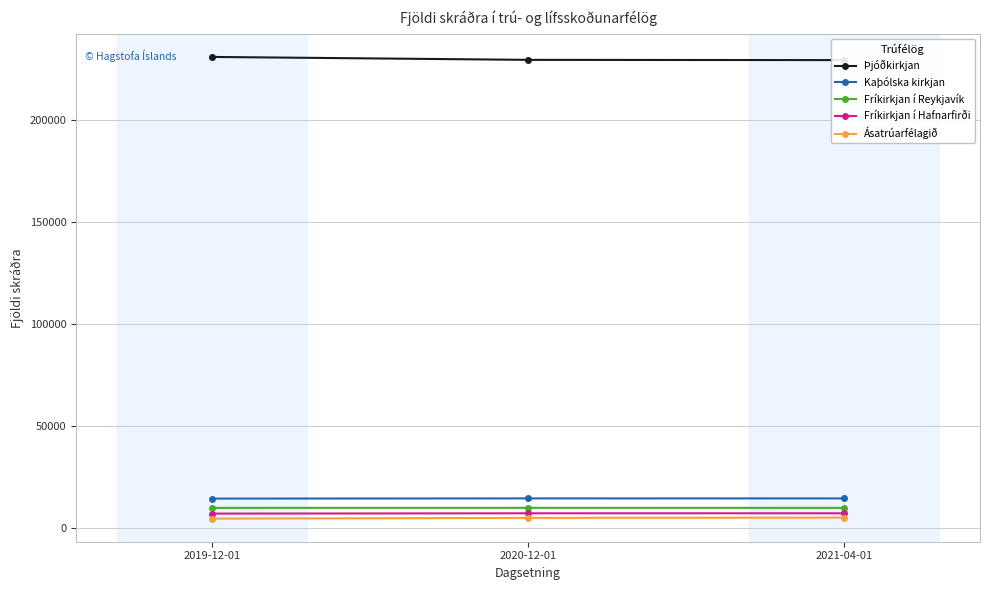

What is the difference between the highest and lowest values at 2020-12-01?

224622